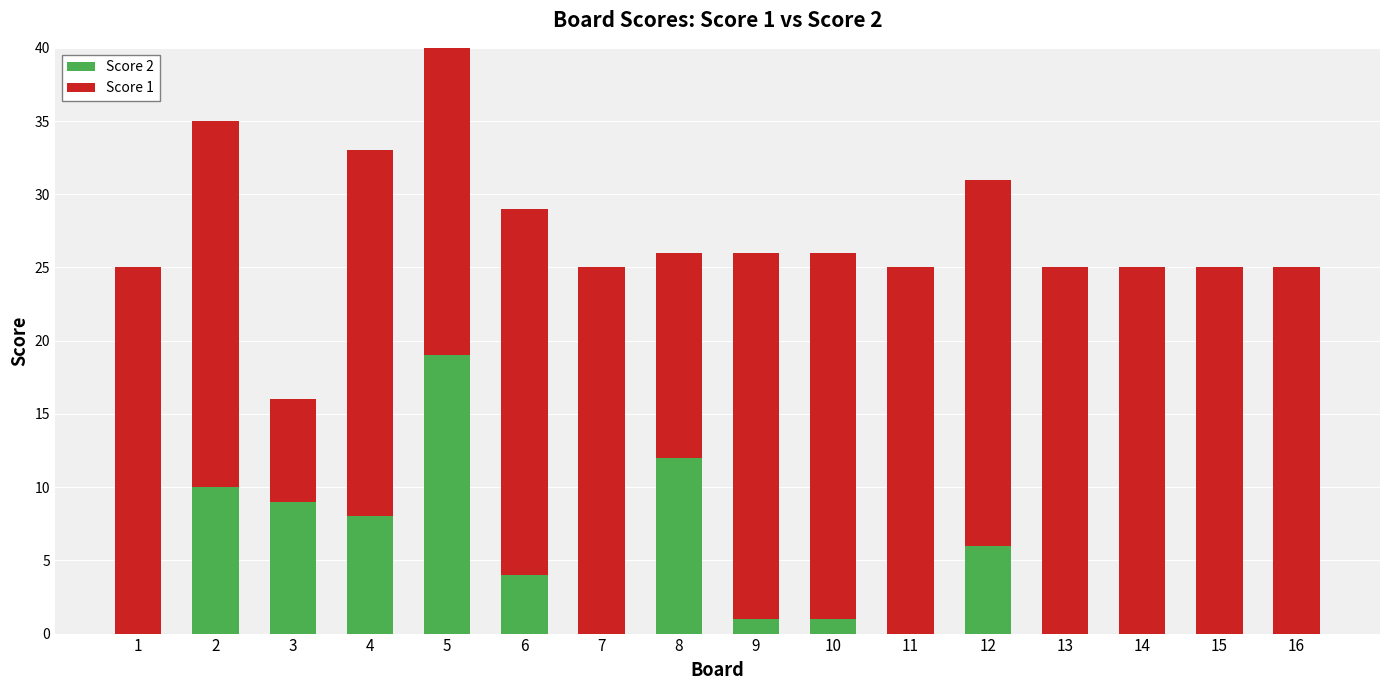

Reading left to right, transcribe all the data shown in this chart.

Score 2: 1=0	2=10	3=9	4=8	5=19	6=4	7=0	8=12	9=1	10=1	11=0	12=6	13=0	14=0	15=0	16=0
Score 1: 1=25	2=25	3=7	4=25	5=22	6=25	7=25	8=14	9=25	10=25	11=25	12=25	13=25	14=25	15=25	16=25